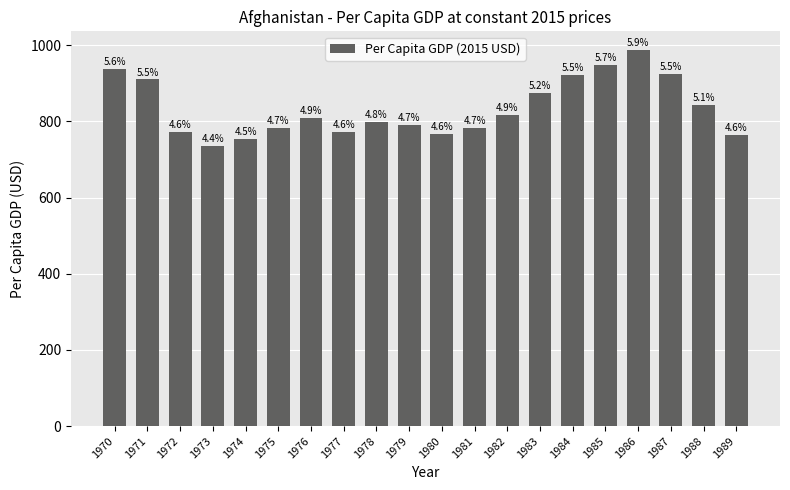

Does the chart contain any negative values?

No